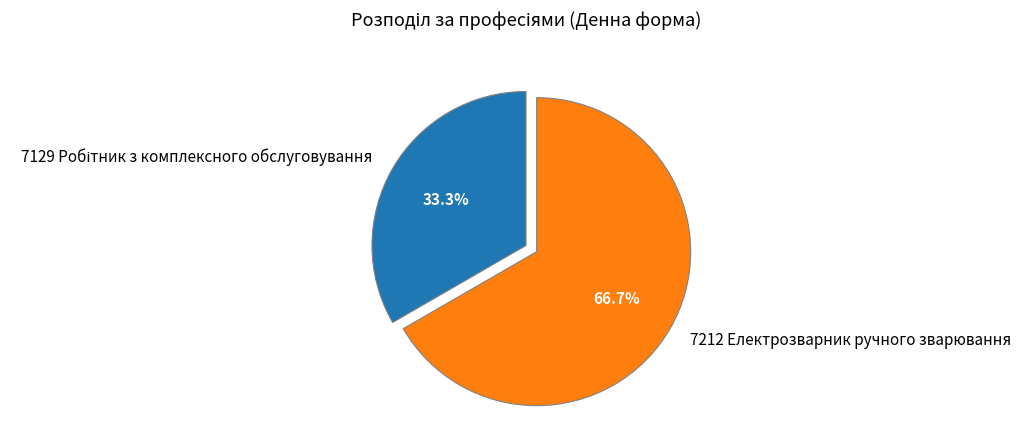

The 7212 Електрозварник ручного зварювання slice represents 67% of the pie. True or false?

True